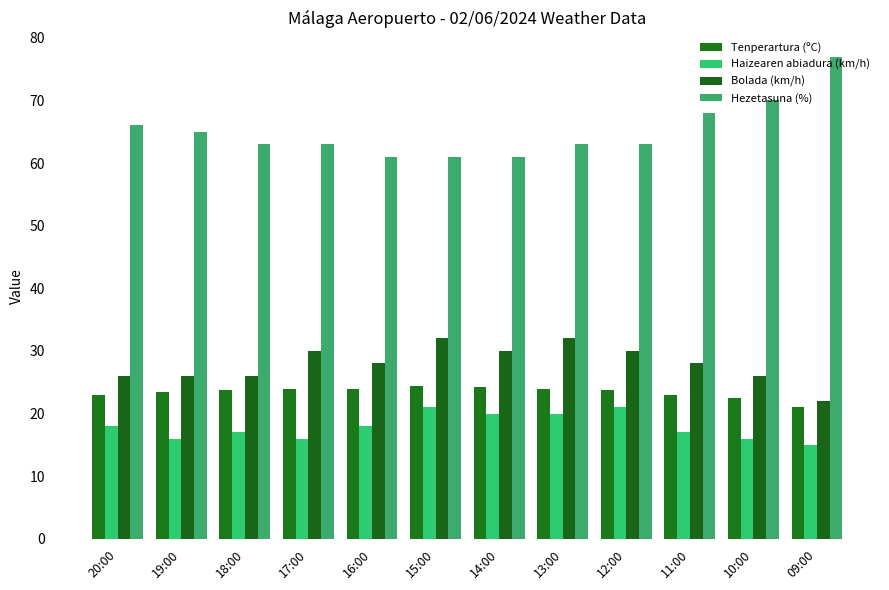

What are all the series names shown in the legend?

Tenperartura (ºC), Haizearen abiadura (km/h), Bolada (km/h), Hezetasuna (%)